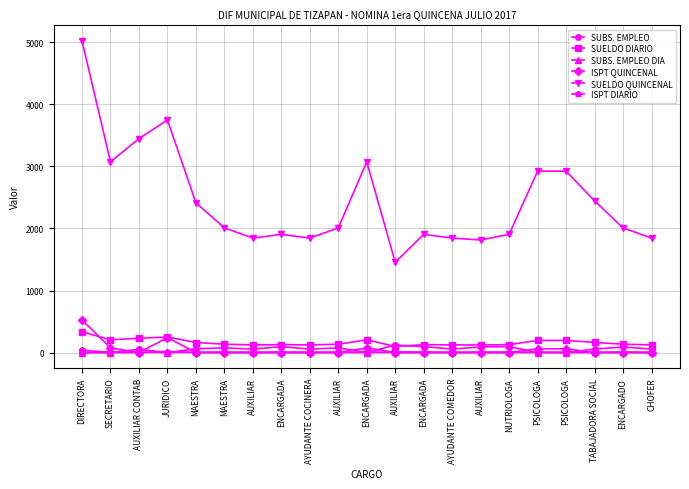

The value of ISPT QUINCENAL at CHOFER is 171.0. True or false?

False